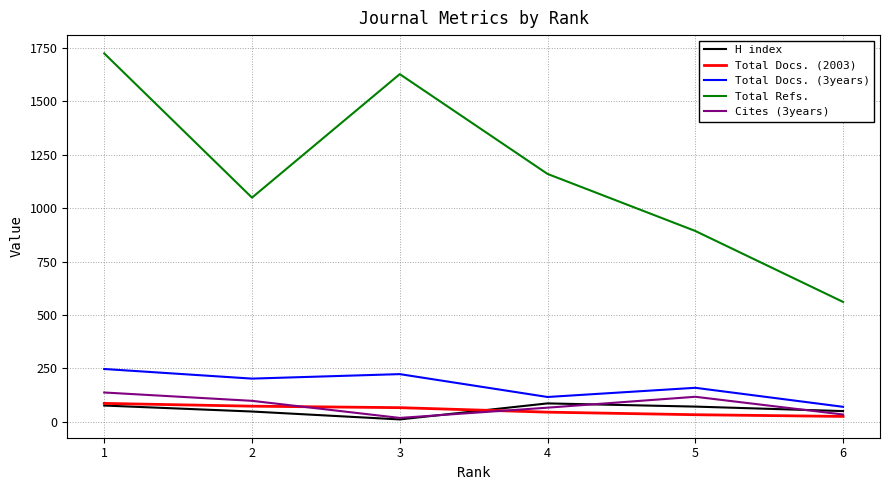

What is the difference between the second highest and second lowest values in the Cites (3years) series?

83